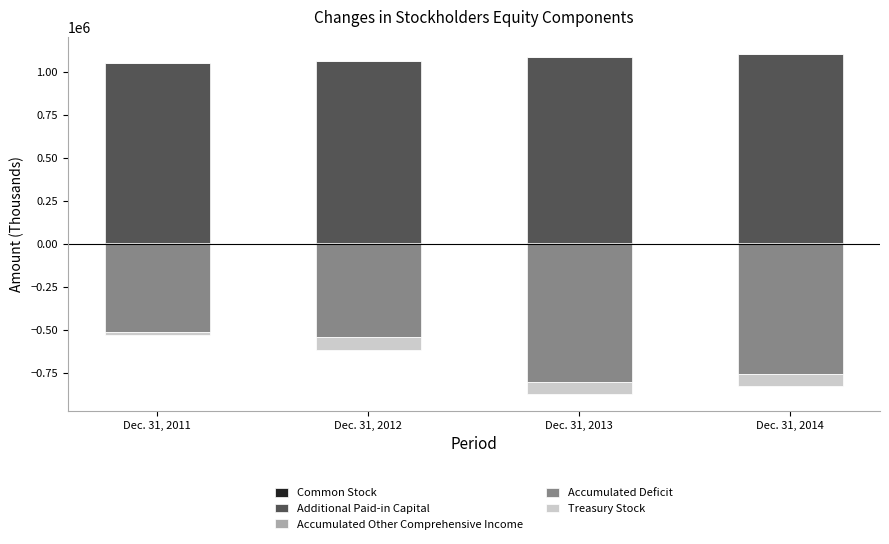

What is the value of the Treasury Stock bar at the 2nd from the left?

-71090